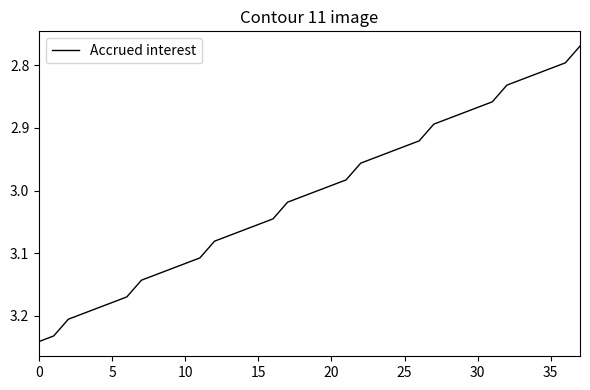

What is the difference between the maximum and minimum values?

0.5